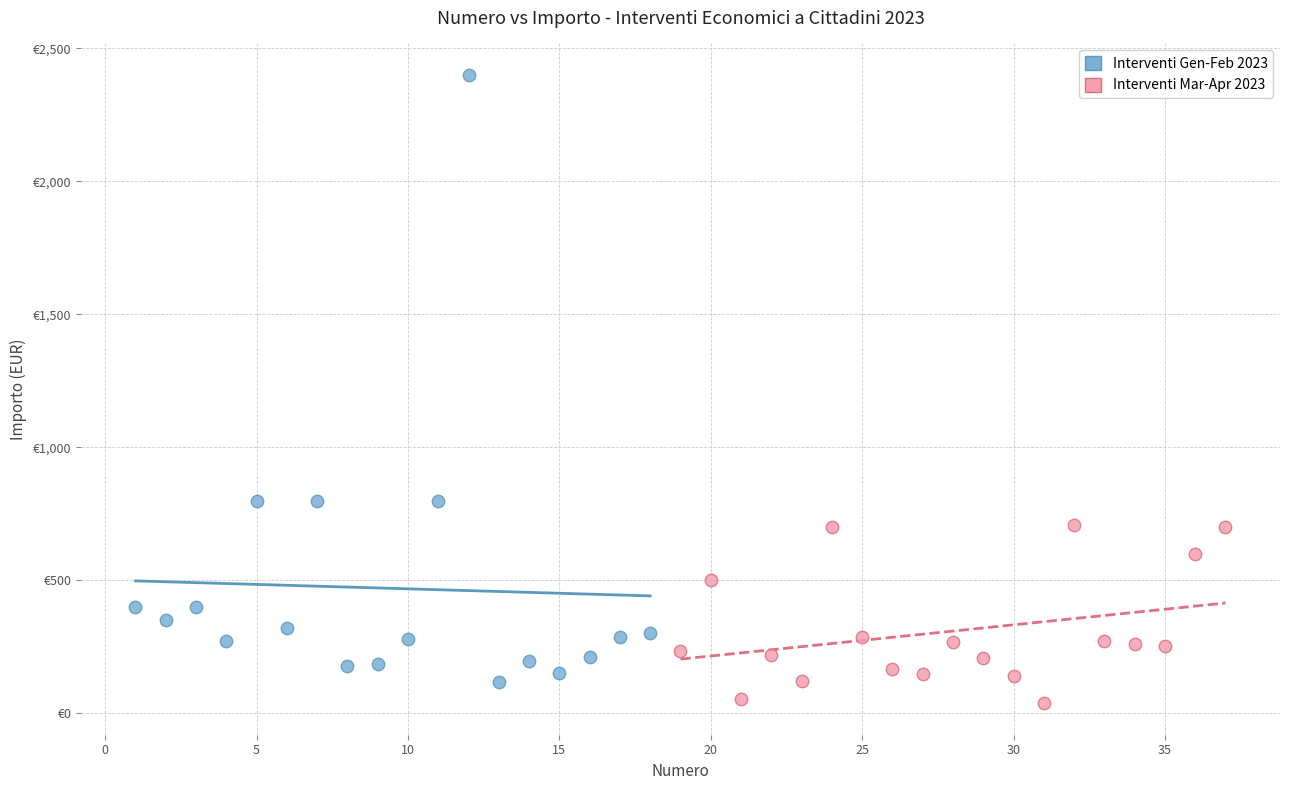

What are all the series names shown in the legend?

Interventi Gen-Feb 2023, Interventi Mar-Apr 2023